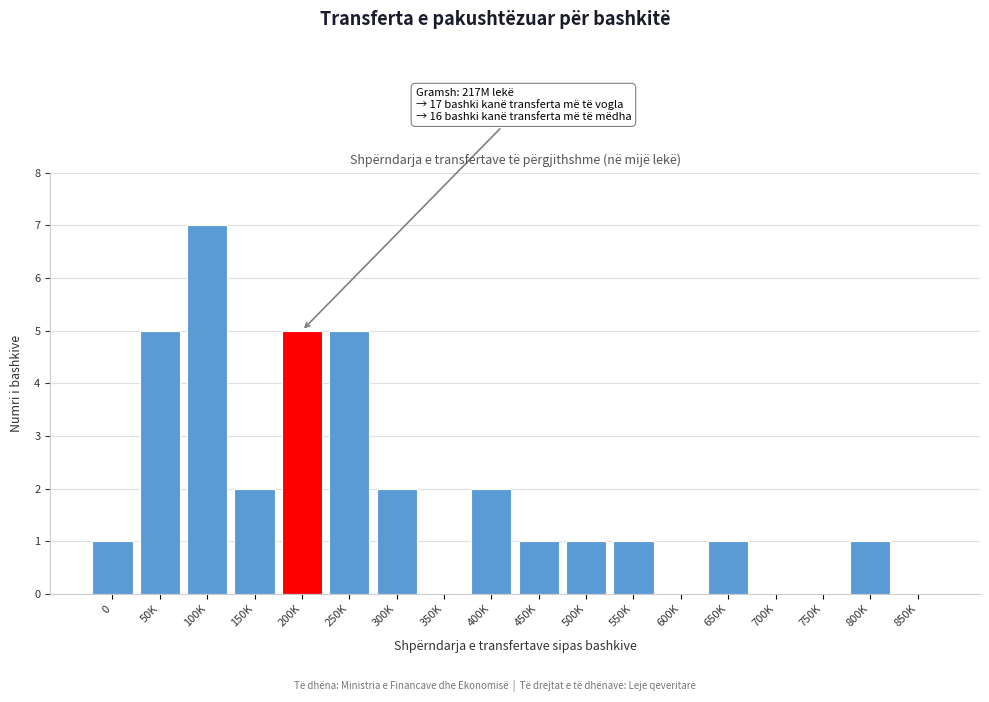

Reading left to right, transcribe all the data shown in this chart.

0=1	50K=5	100K=7	150K=2	200K=5	250K=5	300K=2	350K=0	400K=2	450K=1	500K=1	550K=1	600K=0	650K=1	700K=0	750K=0	800K=1	850K=0